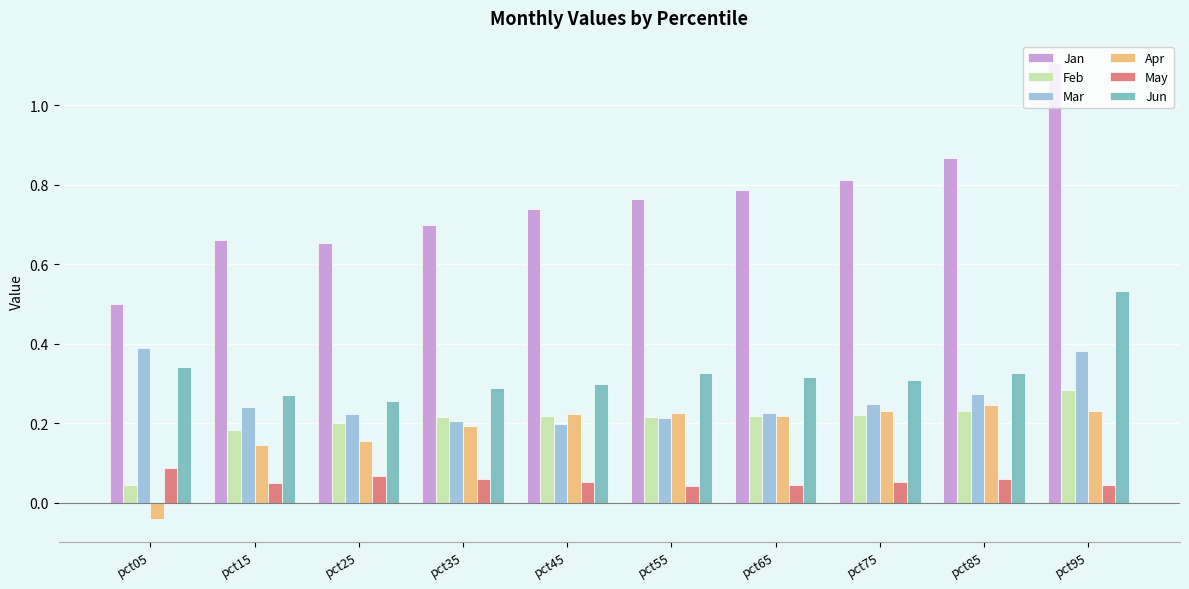

Is it true that Mar equals 0.2 at pct55?

True